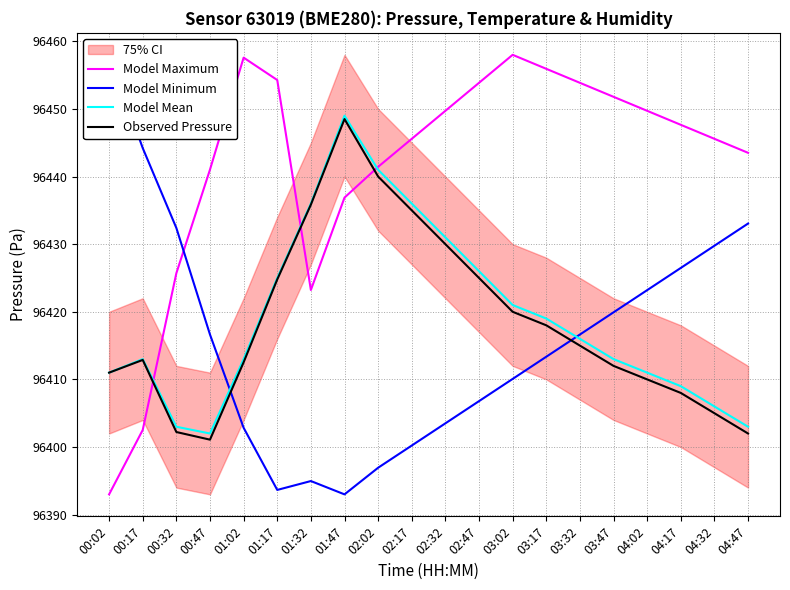

At which label is Observed Pressure closest to 96424?

01:17